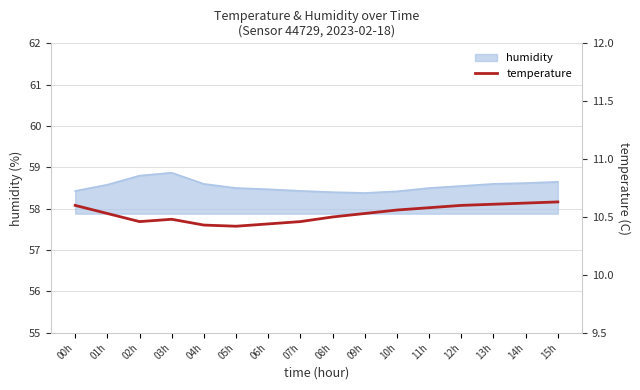

How many points are higher than both their immediate neighbors (excluding endpoints)?

1